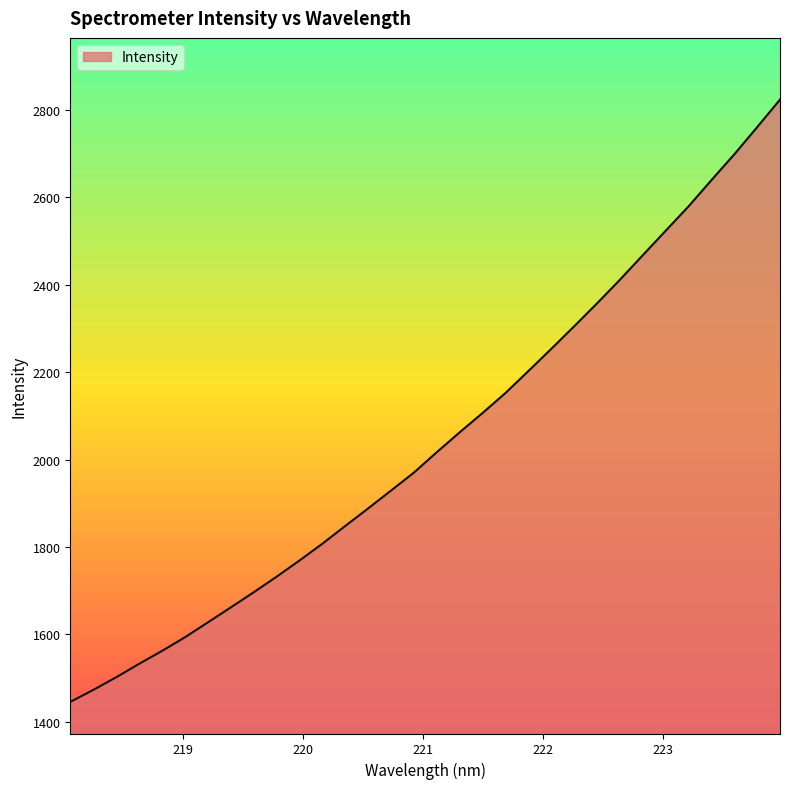

What is the maximum value shown in the chart?

2823.8